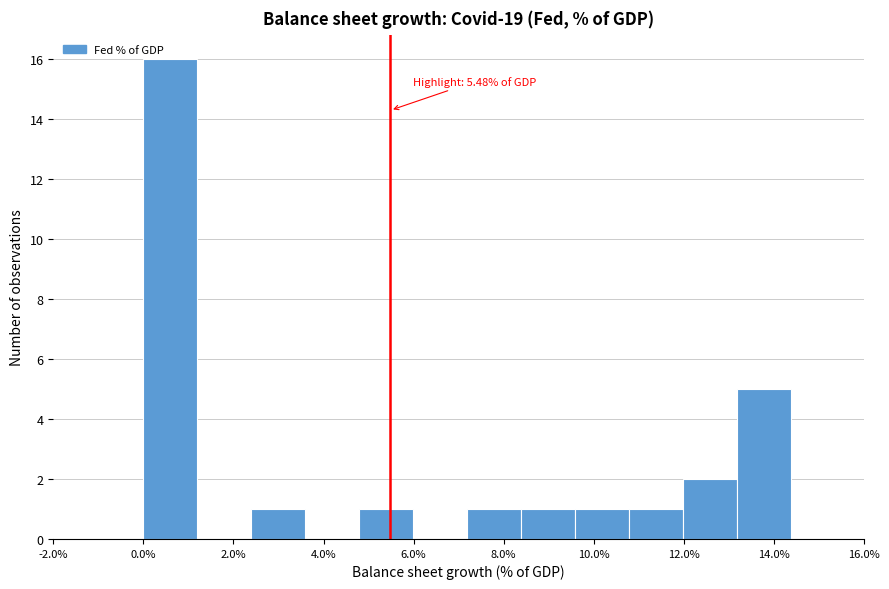

Over which range of the x-axis is the bar tallest?

0.0 to 1.2